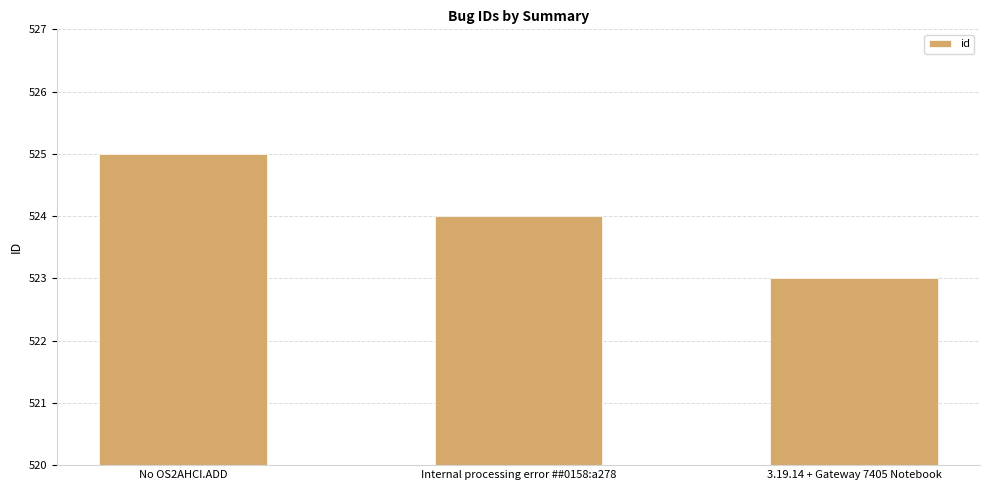

Reading left to right, transcribe all the data shown in this chart.

525	524	523